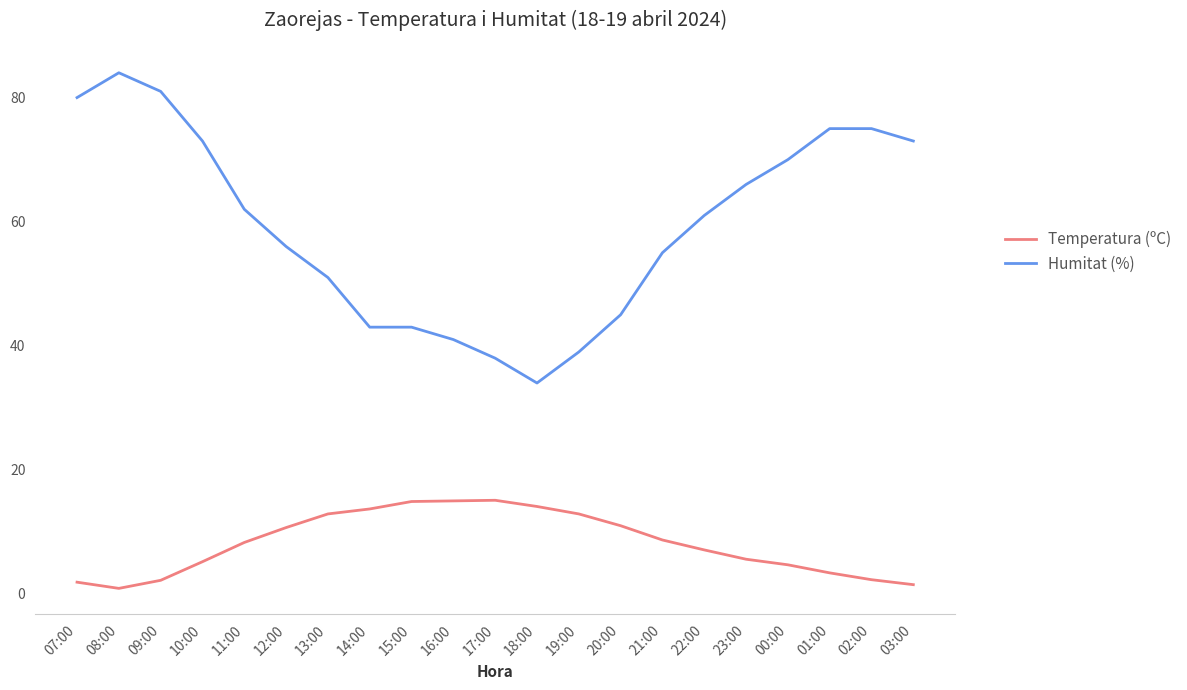

What is the maximum value shown in the chart?

84.0